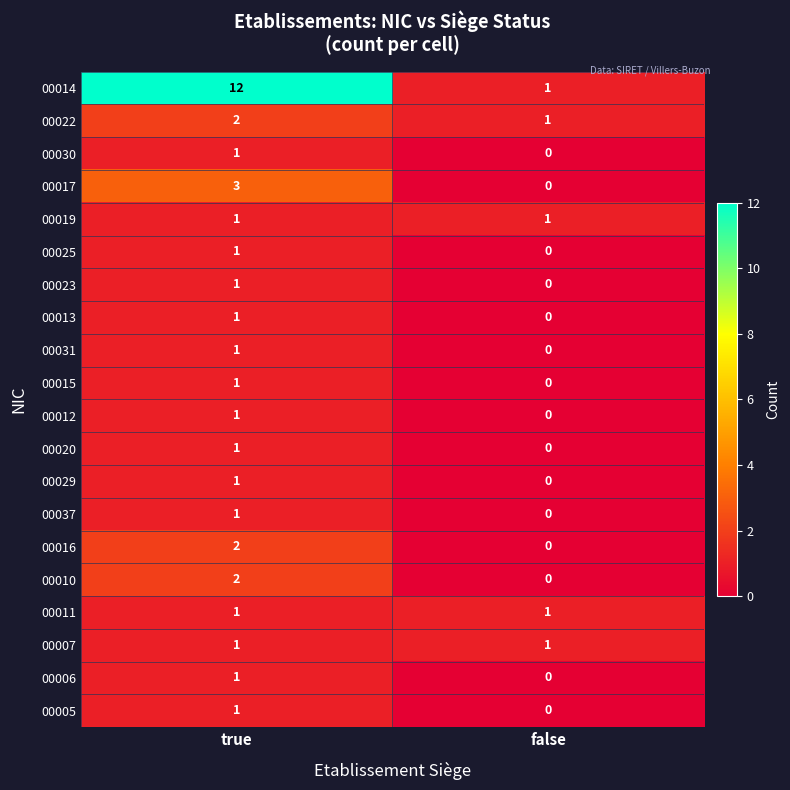

The value of 00016 at true is 1. True or false?

False